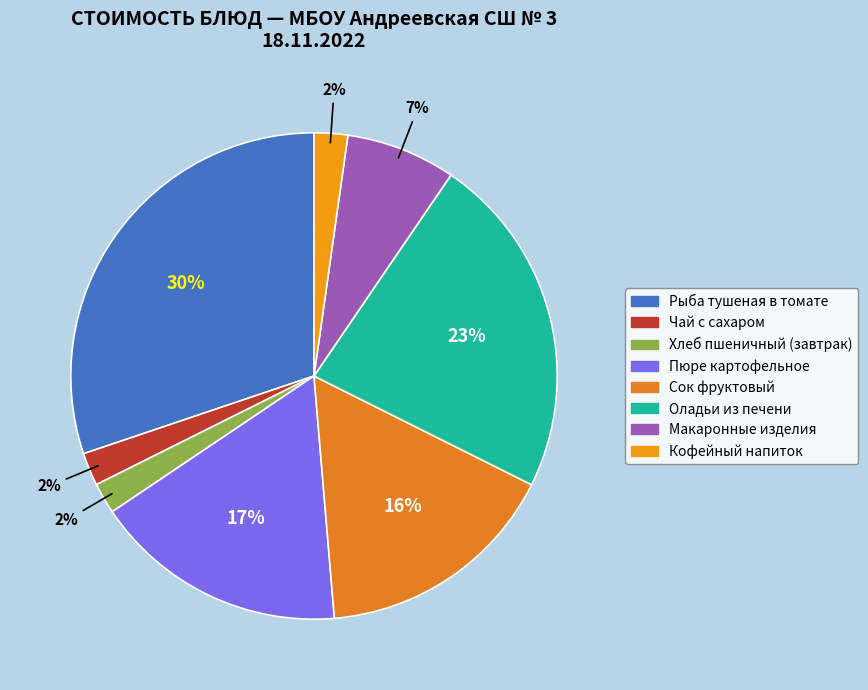

Is Чай с сахаром the majority of the pie?

No